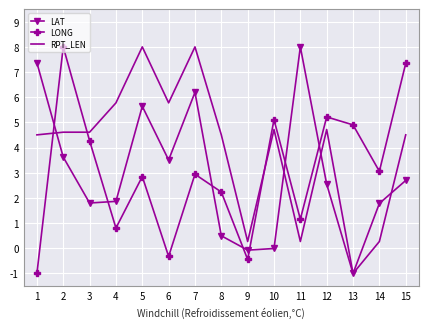

Where do LONG and LAT first cross each other?

1 and 2